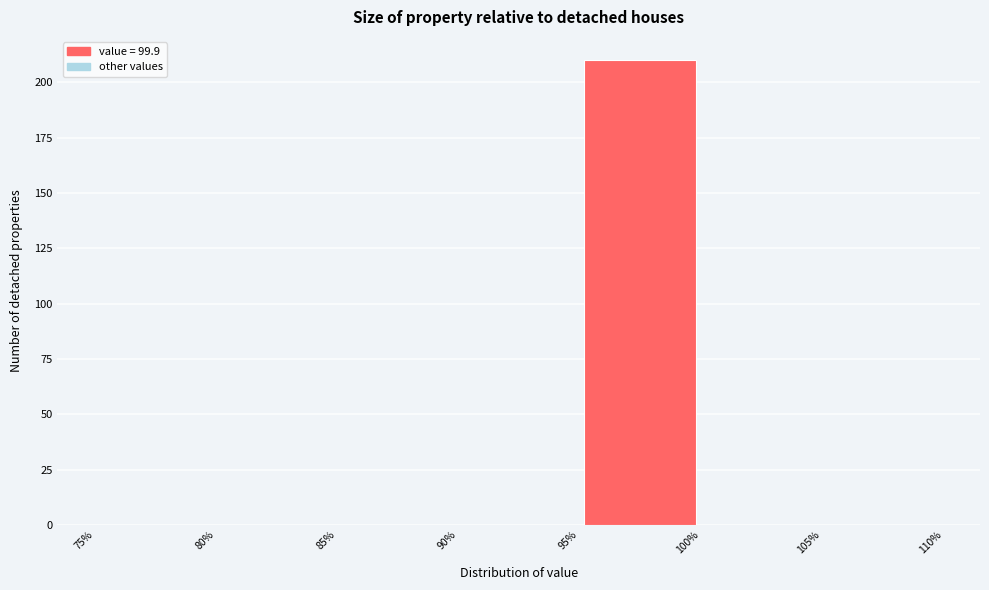

Reading left to right, list every bar in this chart as the range it spans on the x-axis followed by its height. The values are not printed on the chart, so give them approximately, as read against the axis.

75% to 80%: 0
80% to 85%: 0
85% to 90%: 0
90% to 95%: 0
95% to 100%: 210
100% to 105%: 0
105% to 110%: 0